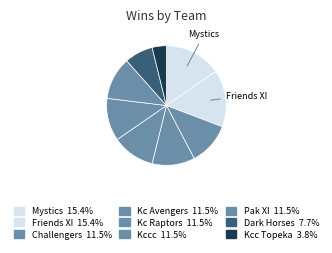

How many slices are in this pie chart?

9